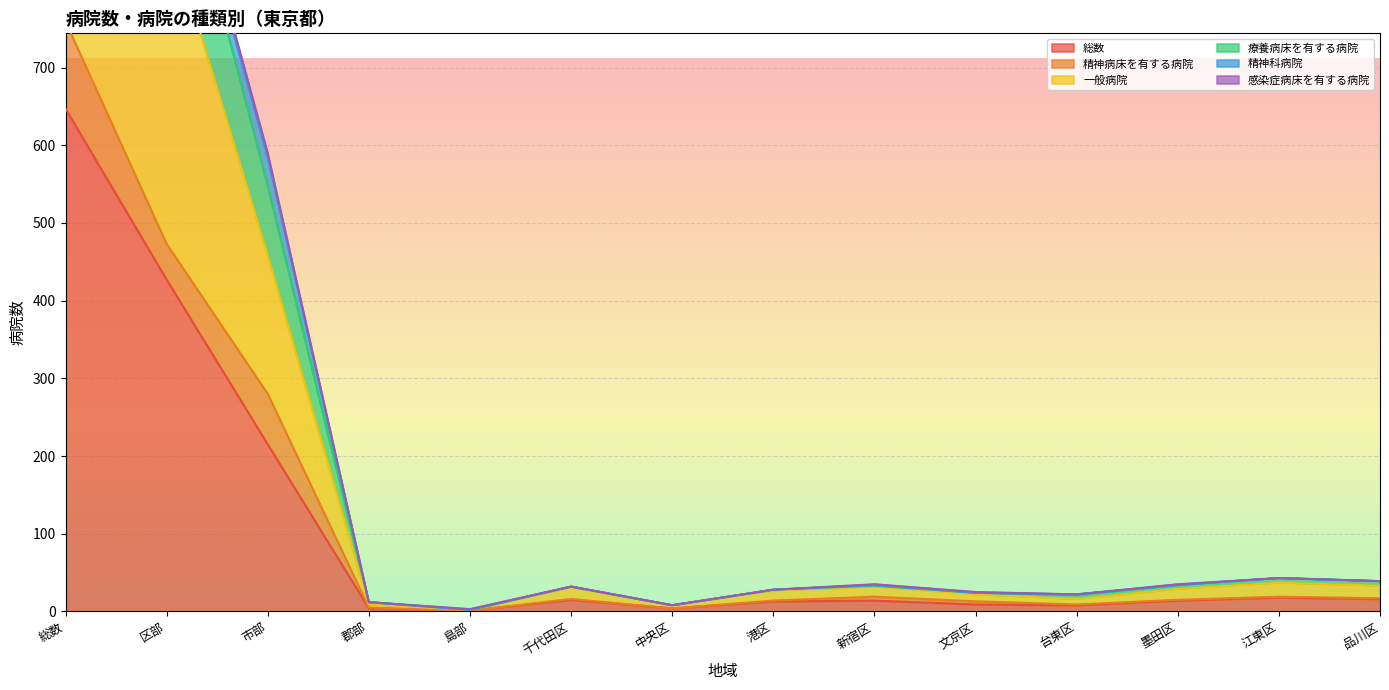

At how many categories does at least one series exceed 1052?

2